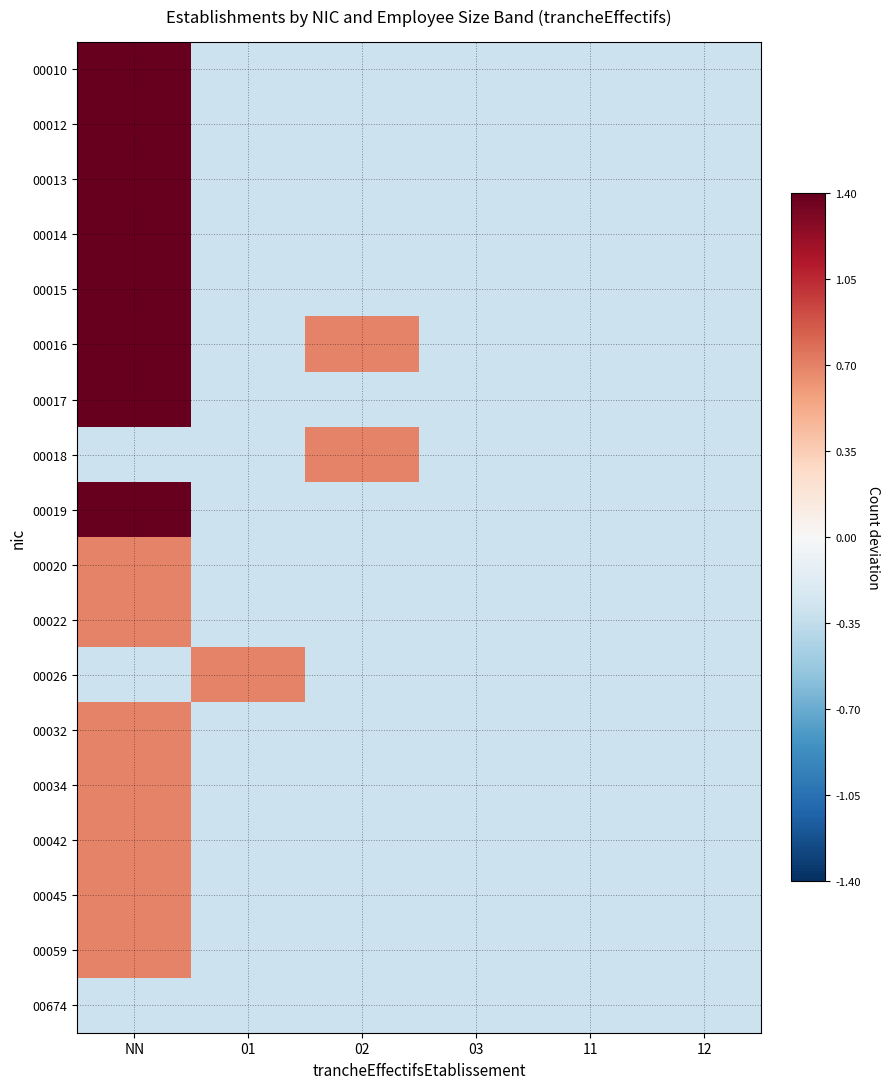

Which label corresponds to the smallest value in the chart?

01